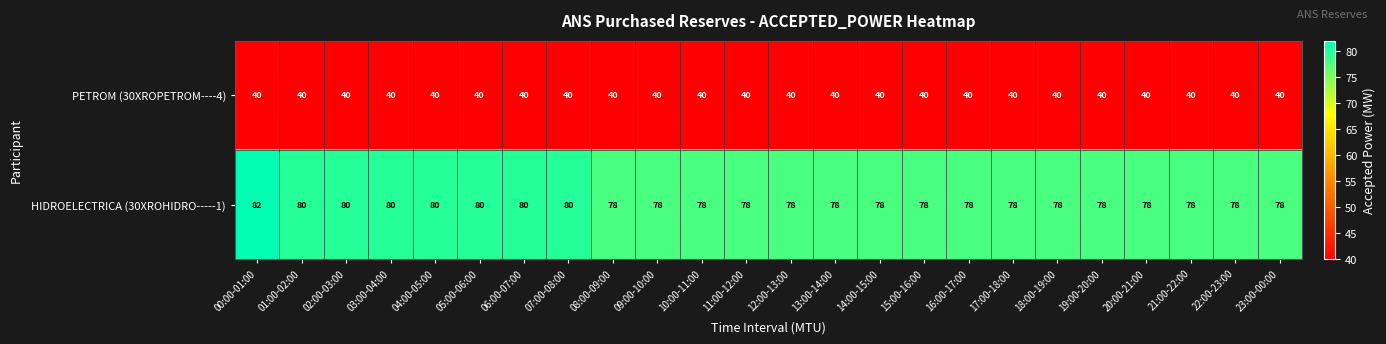

How many distinct data groups are displayed?

2